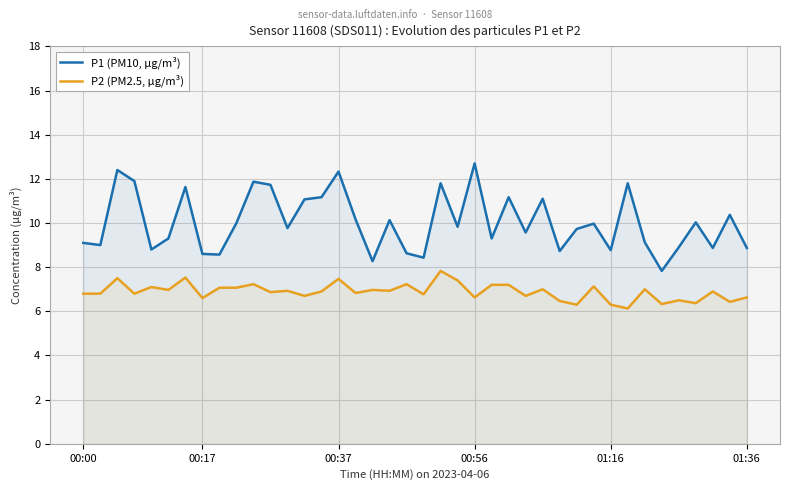

What is the lowest value of the P1 (PM10, µg/m³) series?

7.8